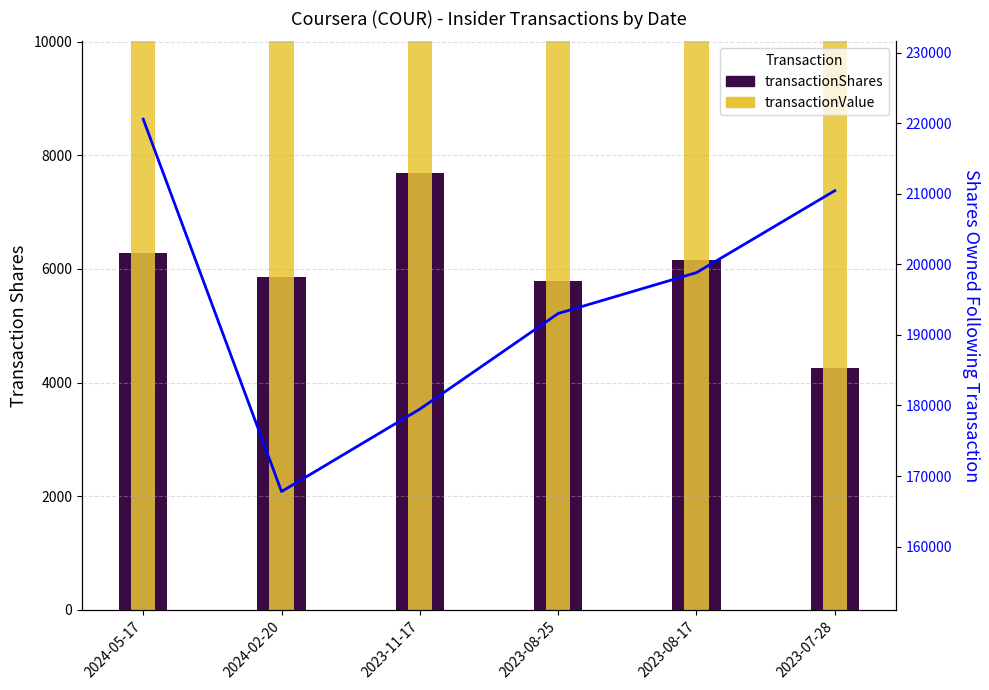

Reading right to left, extract all data points from this chart.

transactionShares: 2023-07-28=4255	2023-08-17=6158	2023-08-25=5795	2023-11-17=7696	2024-02-20=5864	2024-05-17=6283
transactionValue: 2023-07-28=64676	2023-08-17=95684	2023-08-25=98516	2023-11-17=148582	2024-02-20=97010	2024-05-17=53811
sharesOwnedFollowingTransaction: 2023-07-28=210449	2023-08-17=198833	2023-08-25=193038	2023-11-17=179486	2024-02-20=167798	2024-05-17=220589